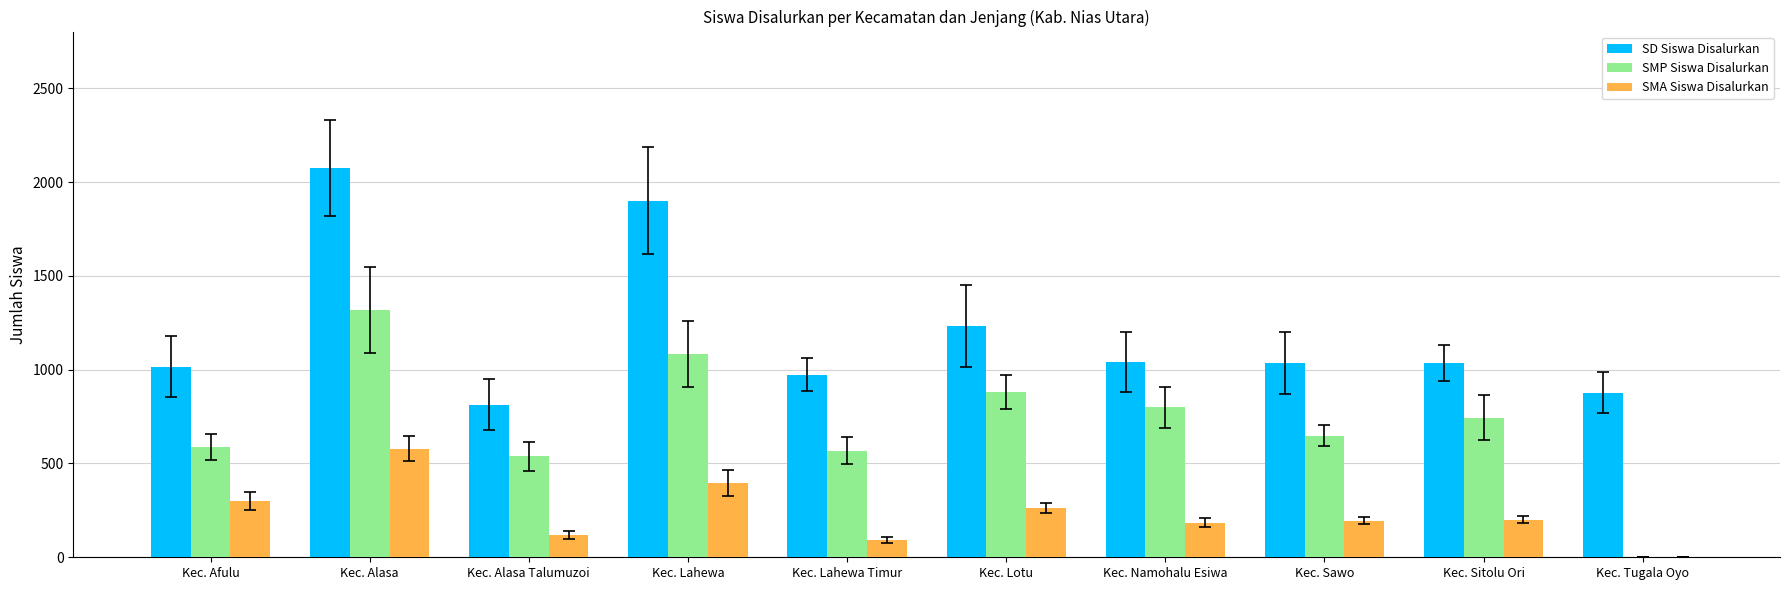

Is the value of SD Siswa Disalurkan at Kec. Sitolu Ori greater than the value of SMP Siswa Disalurkan at Kec. Afulu?

Yes